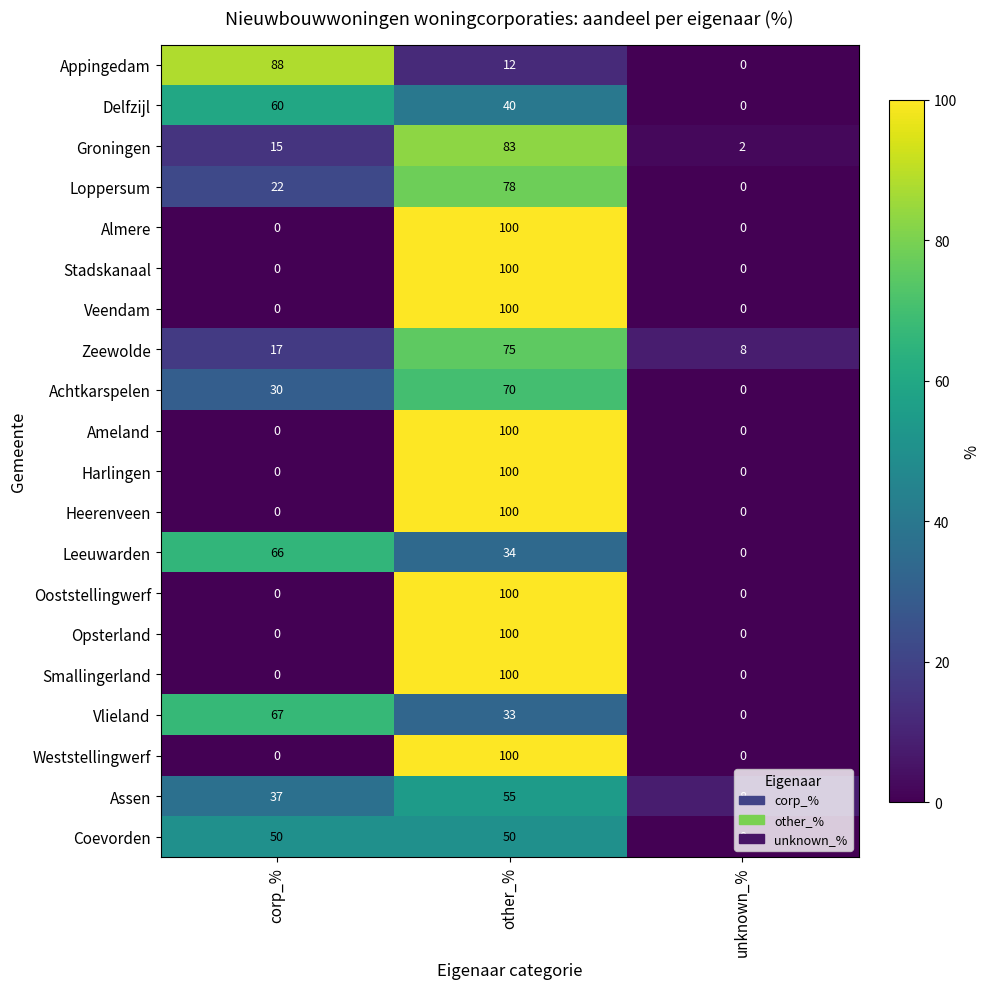

What is the difference between the maximum and minimum values in the Opsterland series?

100